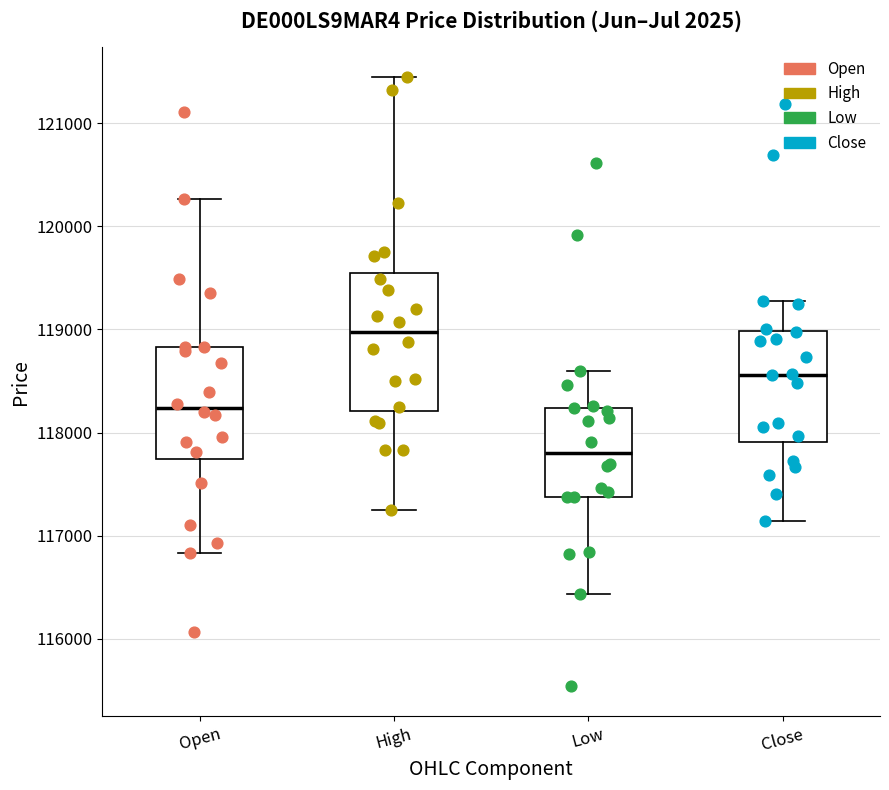

Which box's median line is the highest?

High